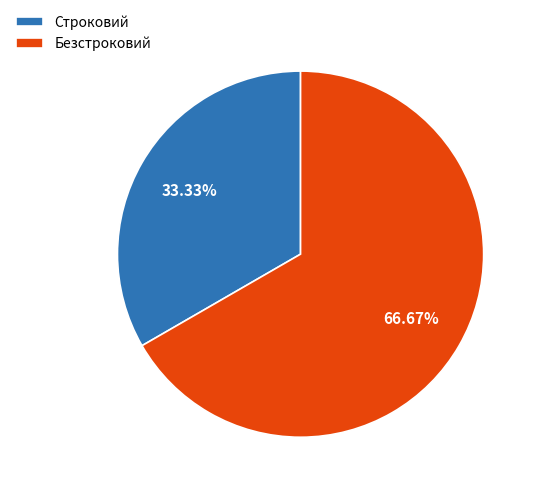

Which has a higher value, Безстроковий or Строковий?

Безстроковий